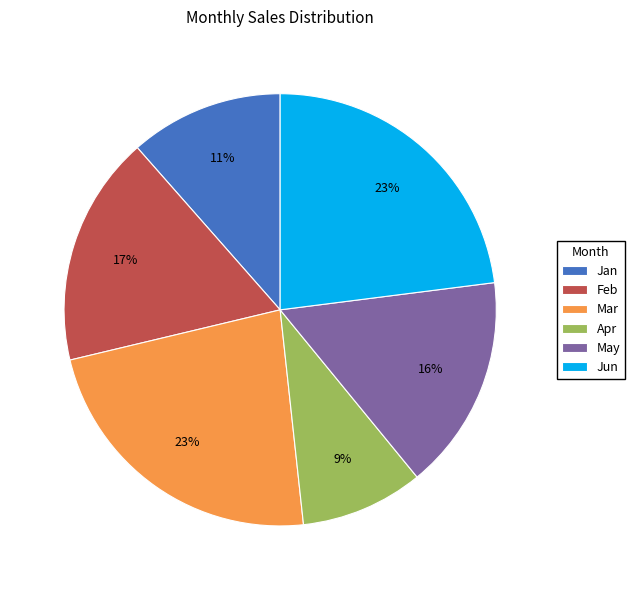

Approximately how many times larger is the value at May compared to Jun?

0.7